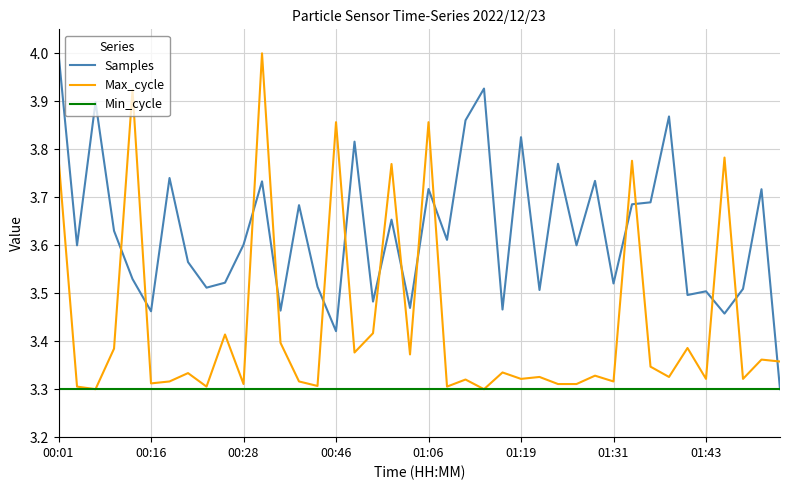

Rank the series by their average value, from lowest to highest.

Min_cycle, Max_cycle, Samples